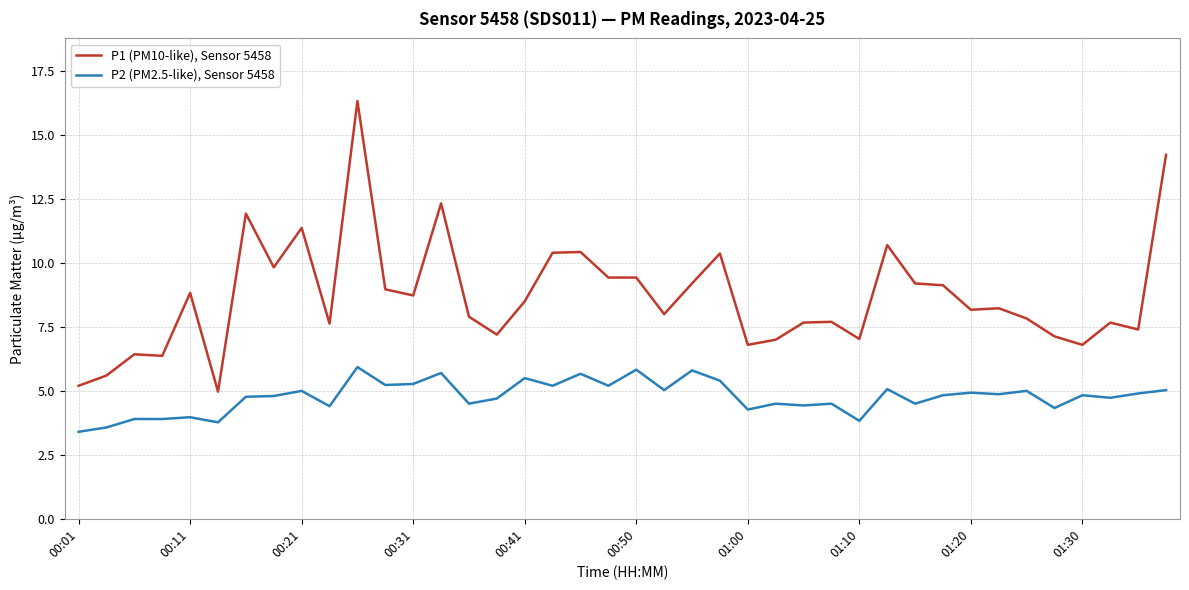

Count the number of data series in this chart.

2